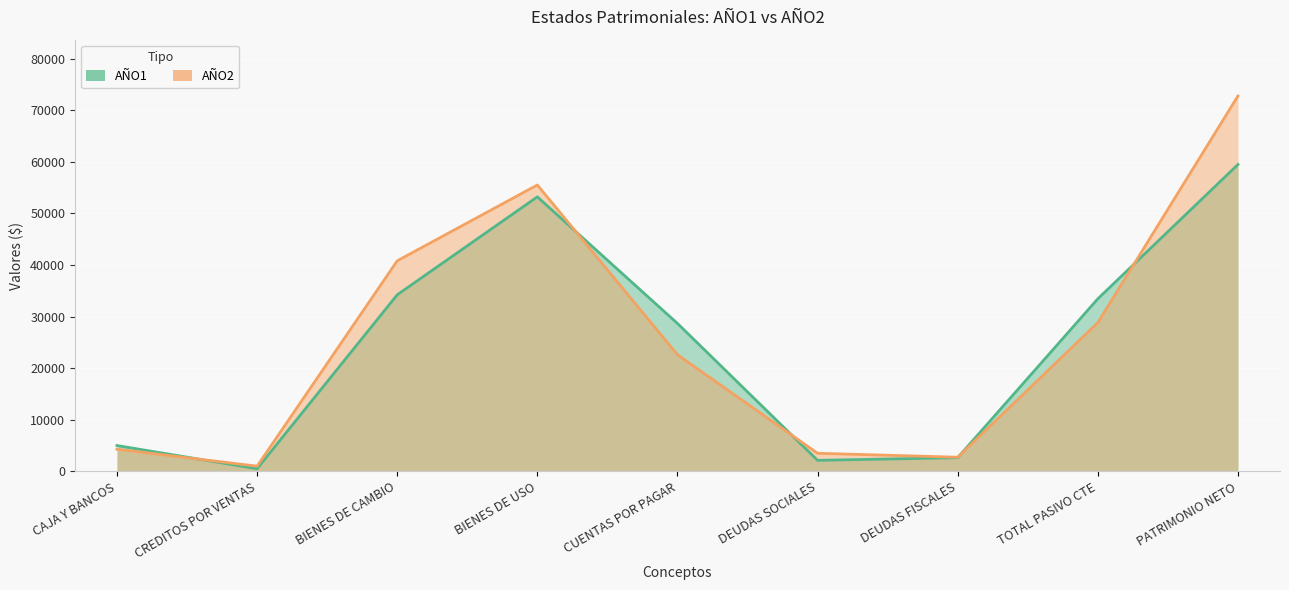

Is it true that AÑO2 equals 55500 at BIENES DE USO?

True